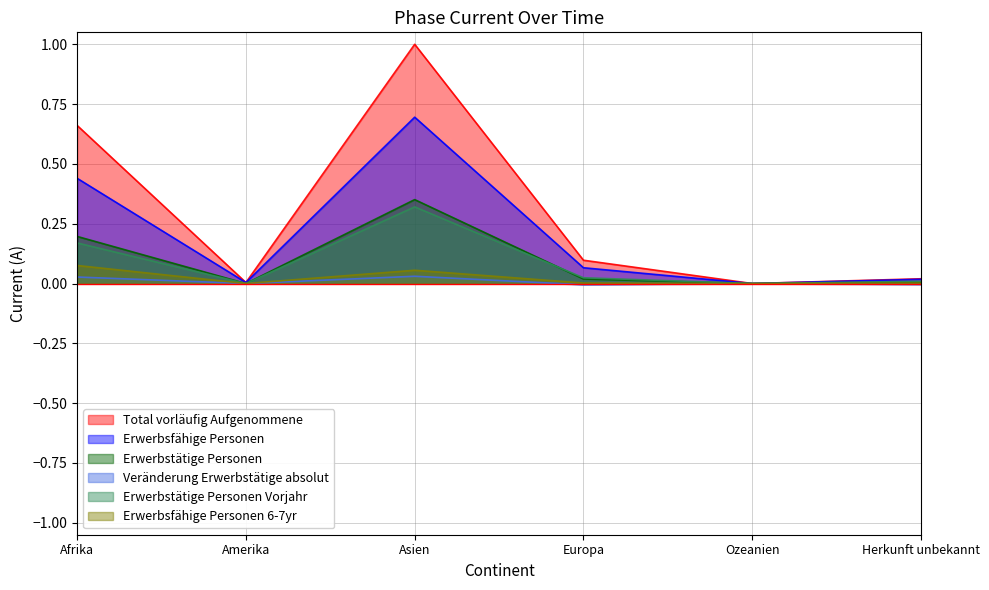

Reading left to right, list all the values displayed in this chart.

Total vorläufig Aufgenommene: Afrika=0.7	Amerika=0.0	Asien=1.0	Europa=0.1	Ozeanien=0.0	Herkunft unbekannt=0.0
Erwerbsfähige Personen: Afrika=0.4	Amerika=0.0	Asien=0.7	Europa=0.1	Ozeanien=0.0	Herkunft unbekannt=0.0
Erwerbstätige Personen: Afrika=0.2	Amerika=0.0	Asien=0.4	Europa=0.0	Ozeanien=0.0	Herkunft unbekannt=0.0
Veränderung Erwerbstätige absolut: Afrika=0.0	Amerika=0.0	Asien=0.0	Europa=-0.0	Ozeanien=0.0	Herkunft unbekannt=-0.0
Erwerbstätige Personen Vorjahr: Afrika=0.2	Amerika=0.0	Asien=0.3	Europa=0.0	Ozeanien=0.0	Herkunft unbekannt=0.0
Erwerbsfähige Personen 6-7yr: Afrika=0.1	Amerika=0.0	Asien=0.1	Europa=0.0	Ozeanien=0.0	Herkunft unbekannt=0.0